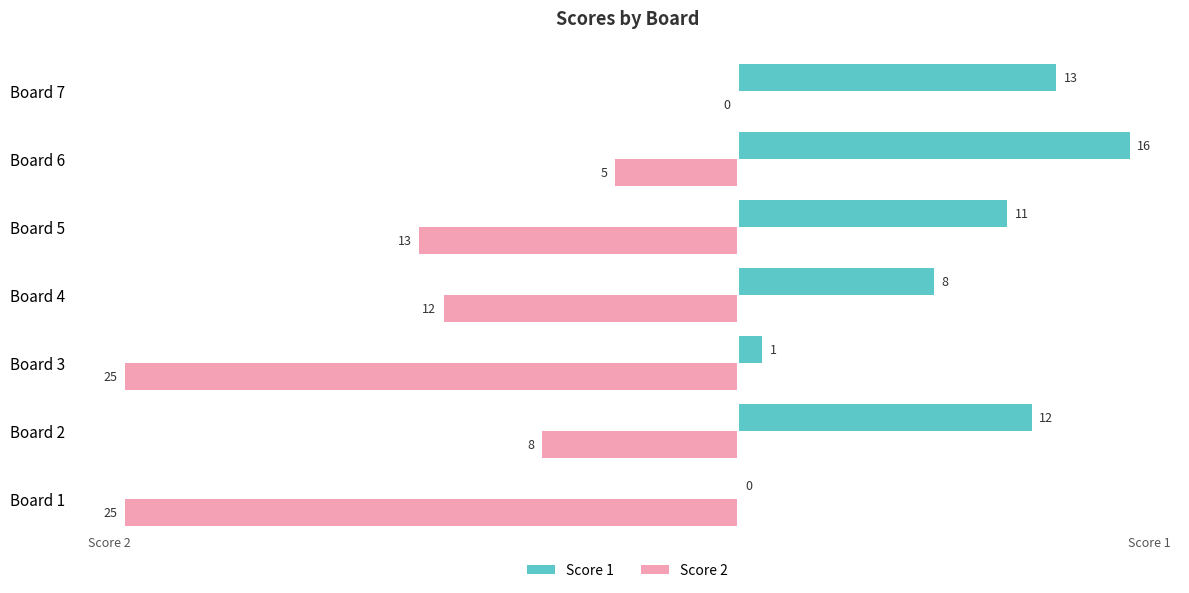

What is the sum of the Score 2 values at Board 2 and Board 7?

-8